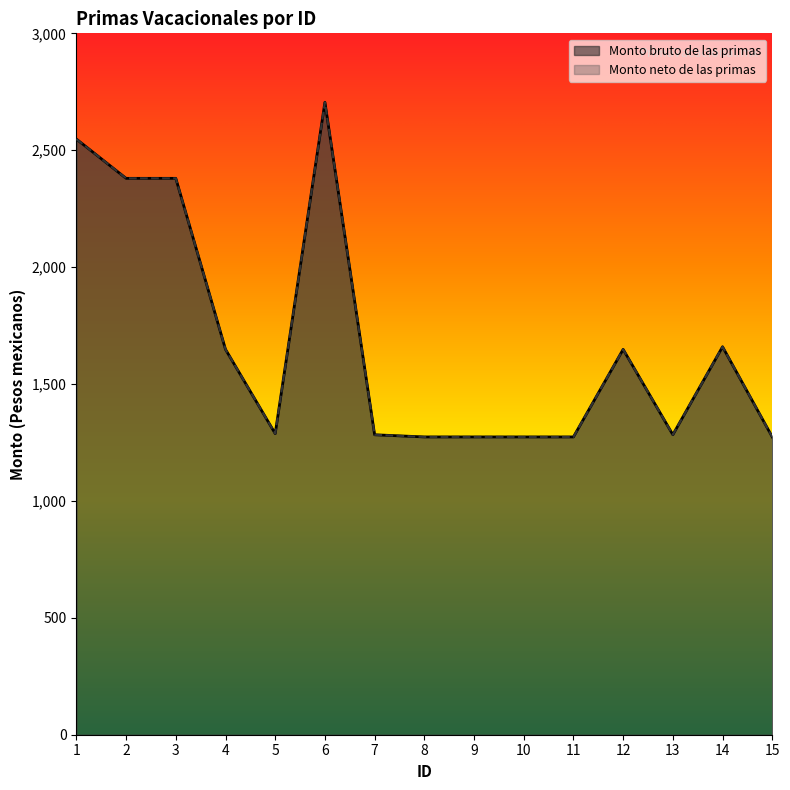

True or false: Monto neto de las primas has a value of 2705.1 at 6.

True